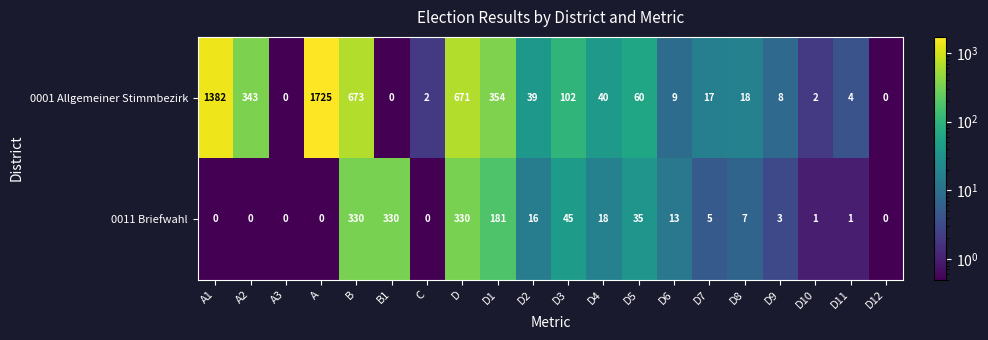

Which series has the widest spread of values?

0001 Allgemeiner Stimmbezirk